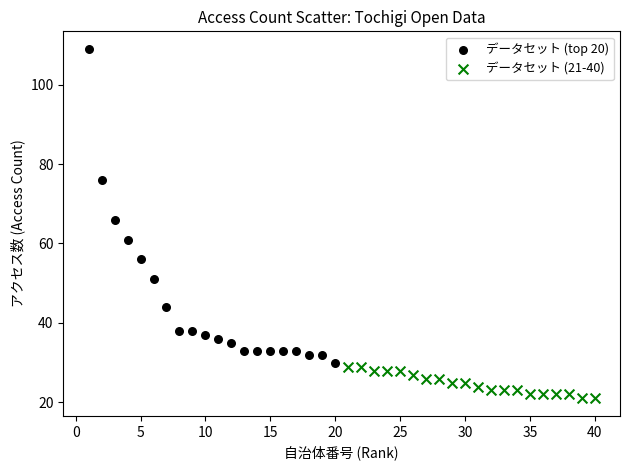

Which series has the widest spread of Y values?

データセット (top 20)